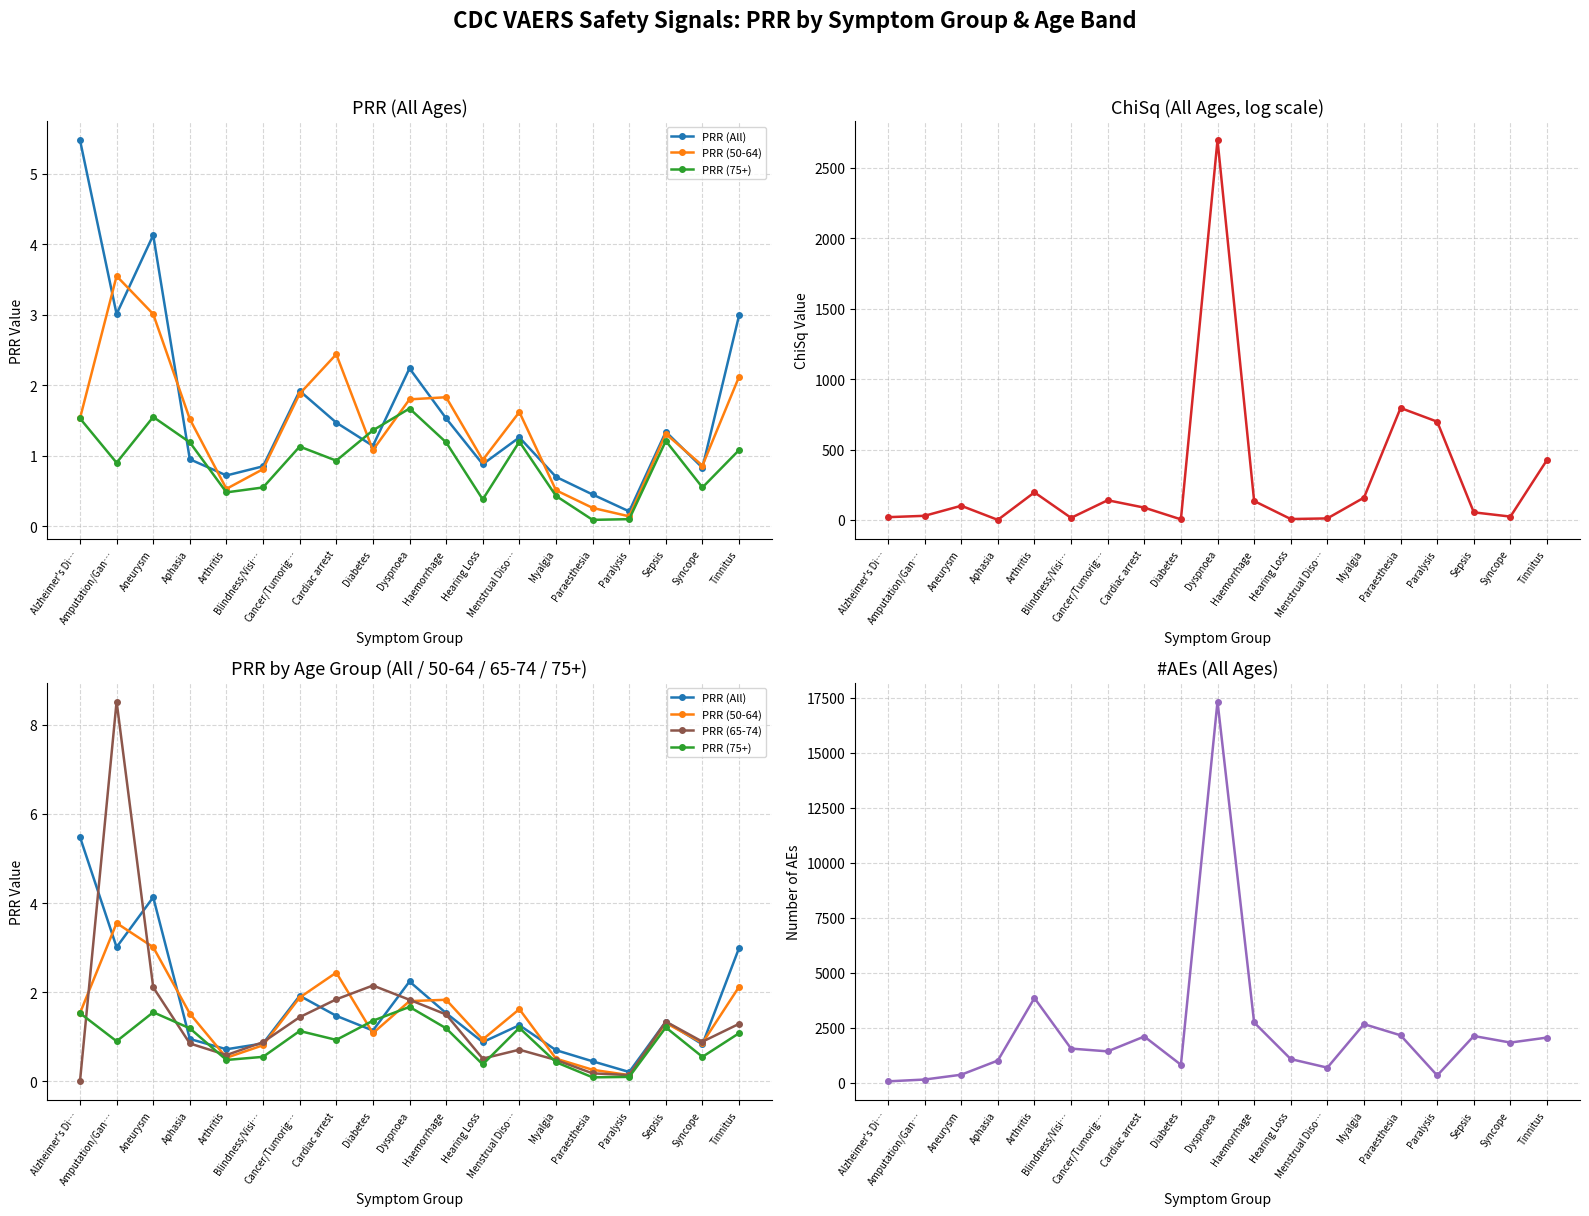

How many data points in ChiSq (All) are above 87?

10